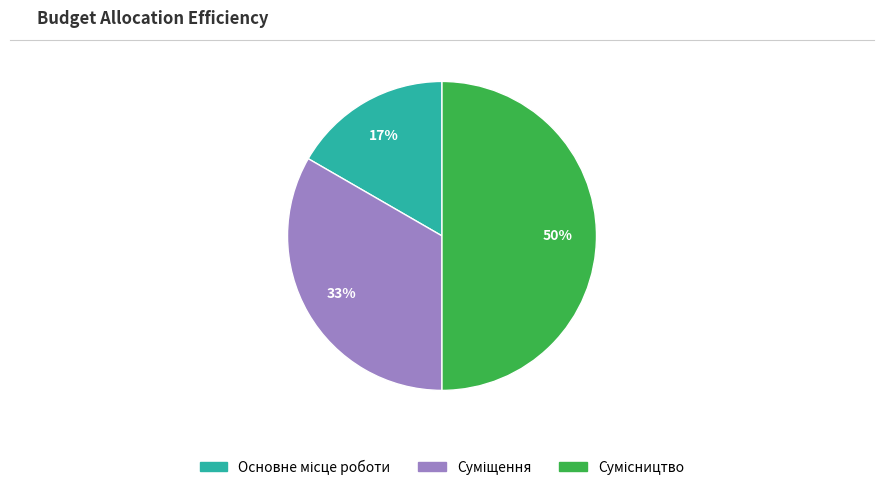

To the nearest percent, what is the average slice percentage?

33%